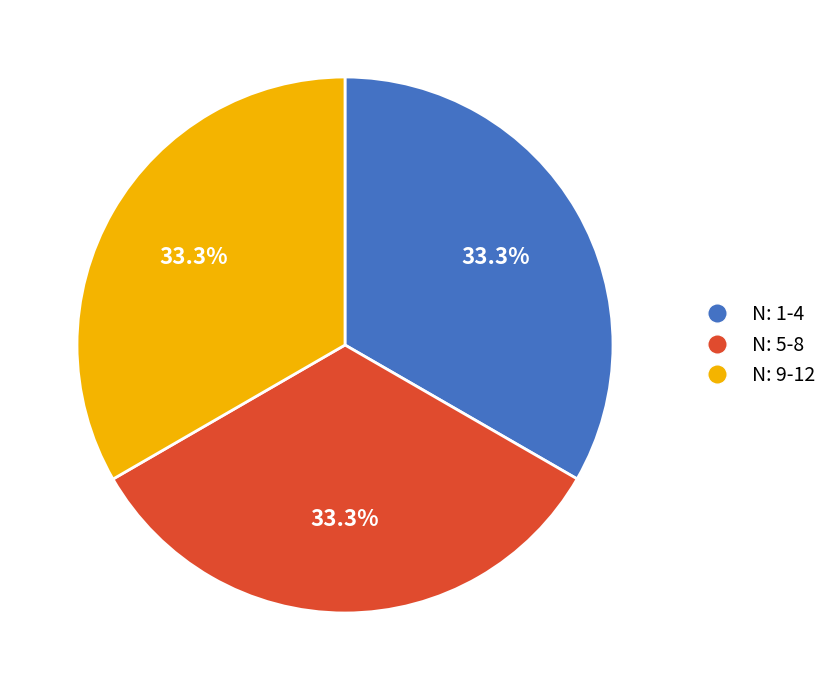

What percentage is NOT represented by N: 1-4?

66.7%